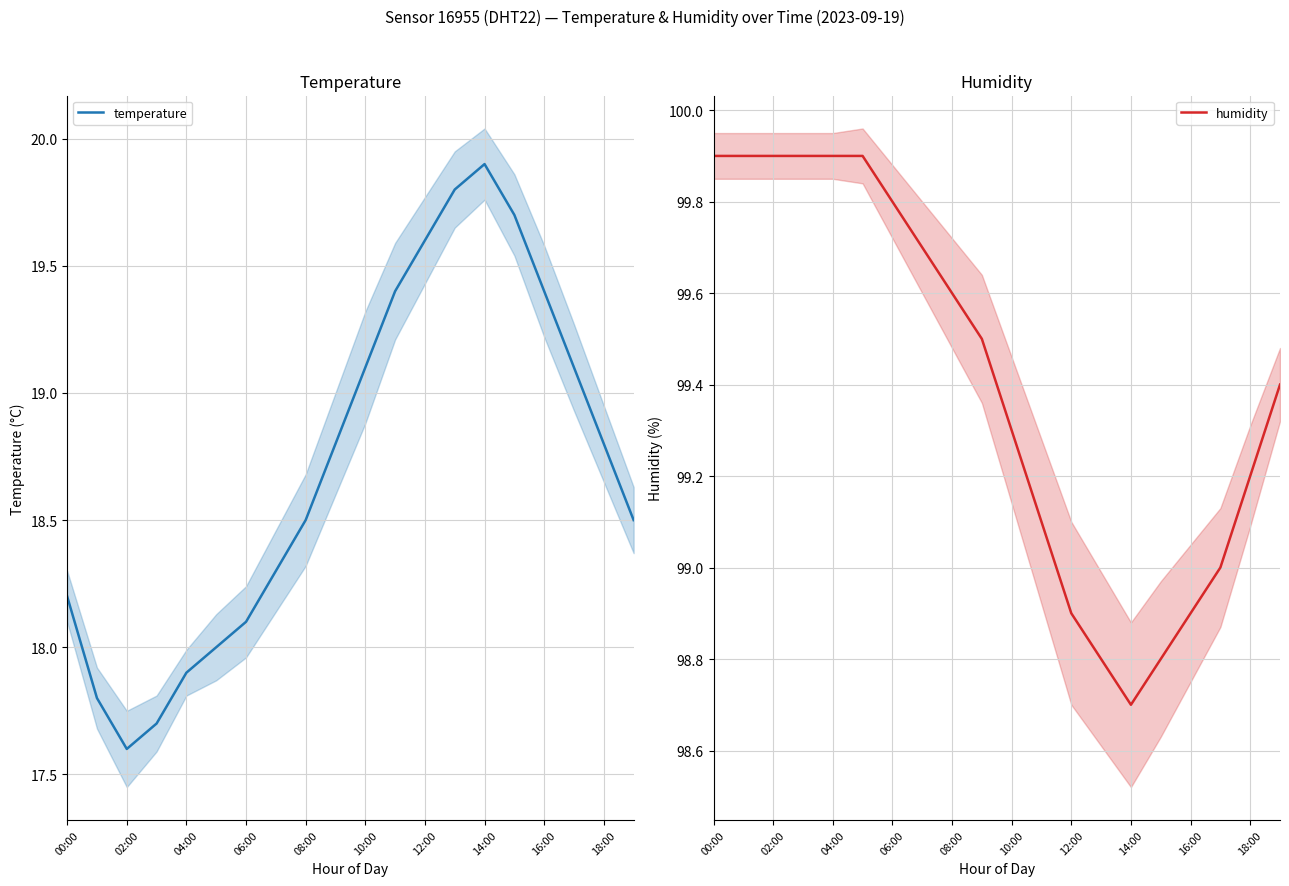

List the series in order of their overall mean, highest first.

humidity, temperature